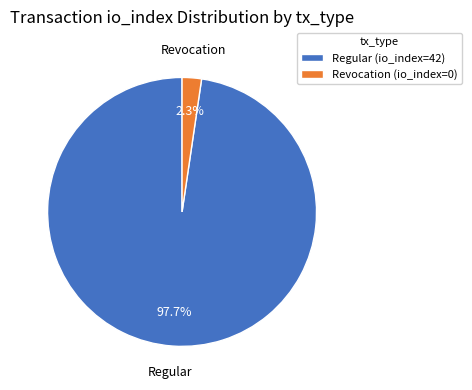

Rank the categories by value from highest to lowest.

Regular (io_index=42), Revocation (io_index=0)